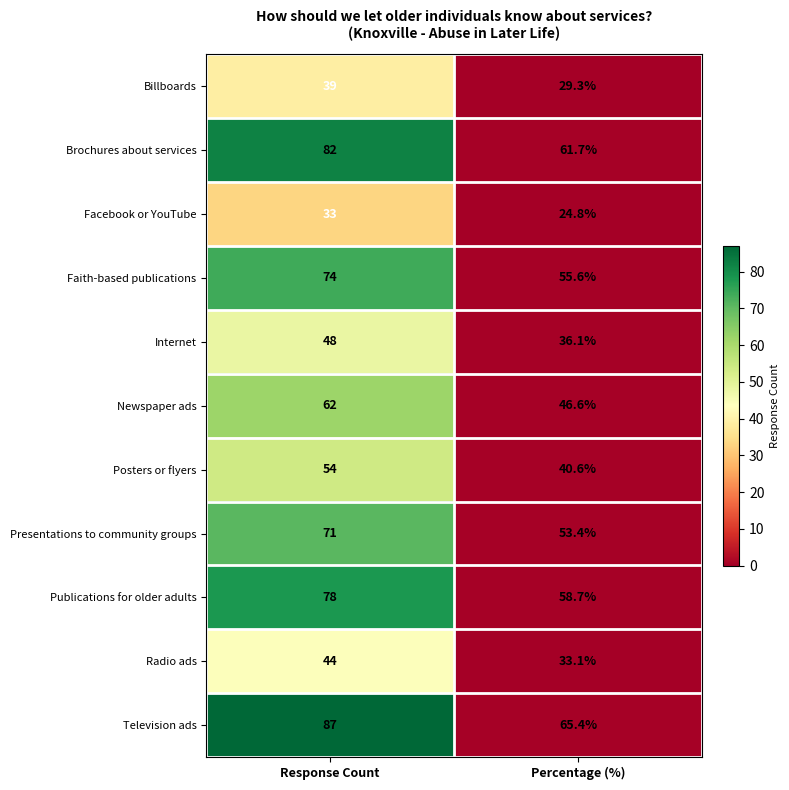

What is the difference between the maximum and minimum values in the Posters or flyers series?

13.4